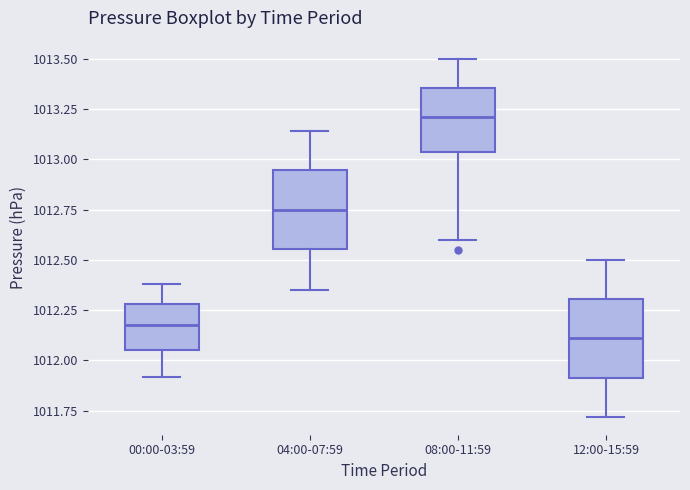

Which box has the highest median line?

08:00-11:59